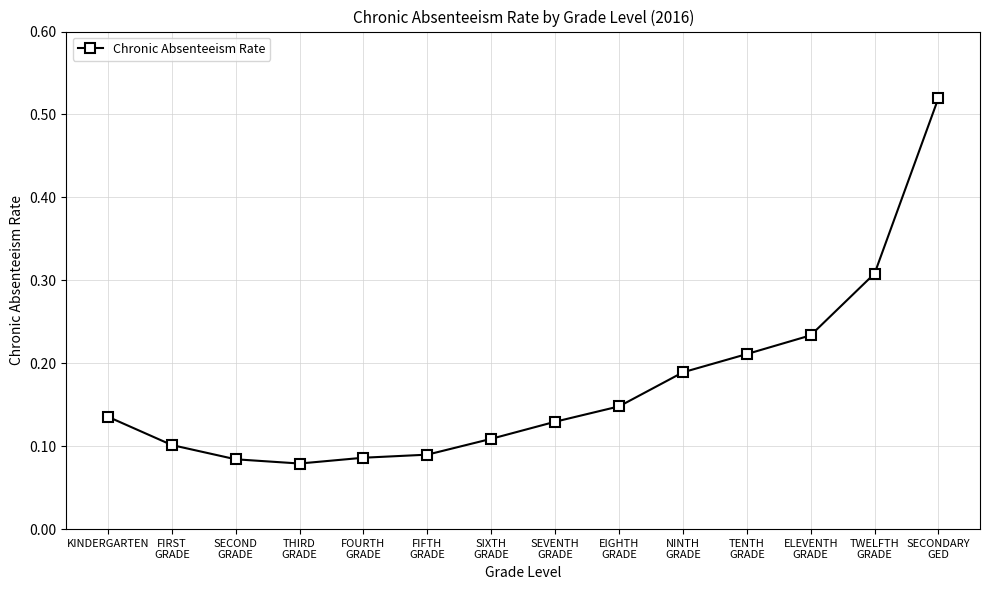

How many values are between 0 and 1?

14